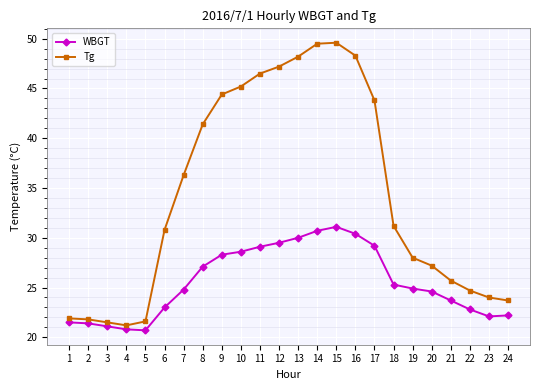

Read the Tg value at 6.

30.8